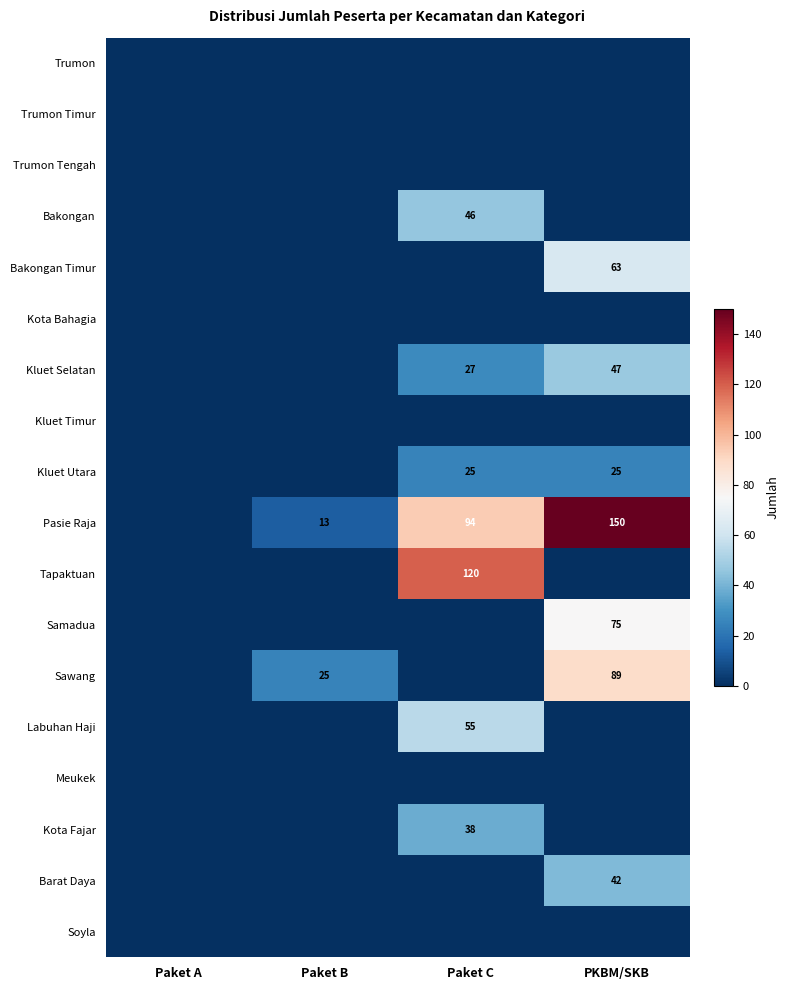

The Pasie Raja series shows 94 at Paket C. True or false?

True